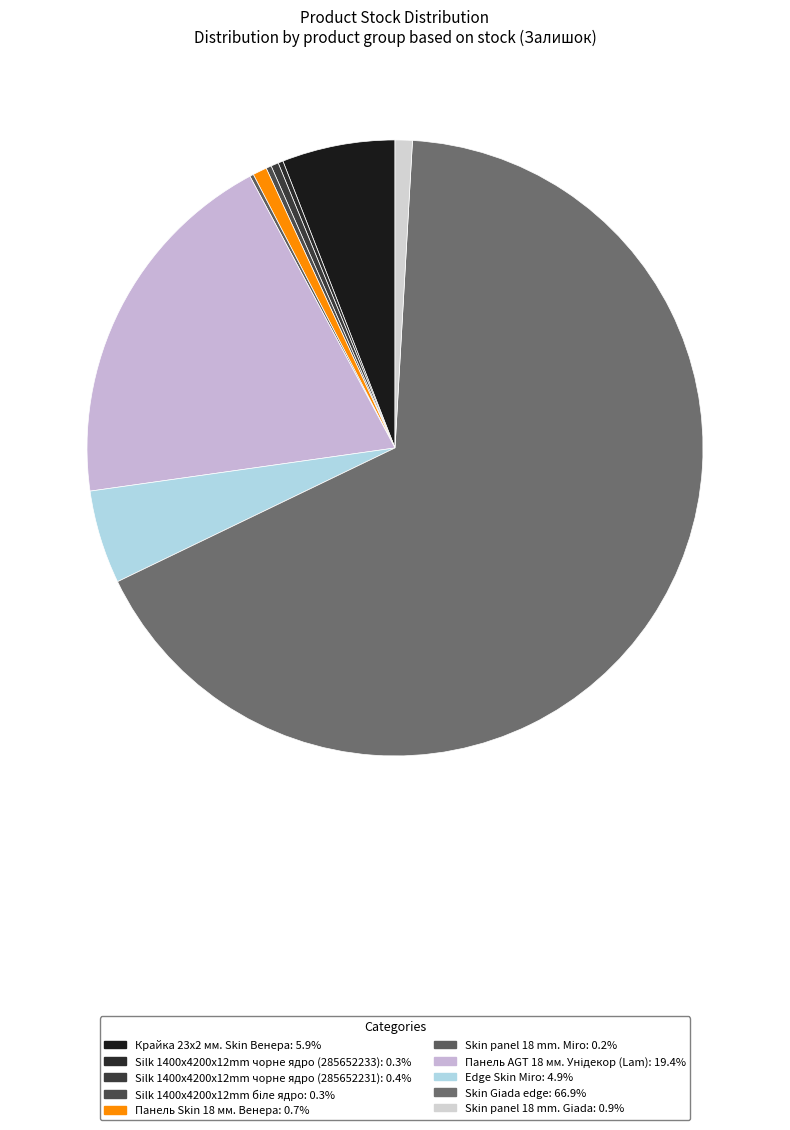

Which category has the smallest portion of the pie?

Skin panel 18 mm. Miro